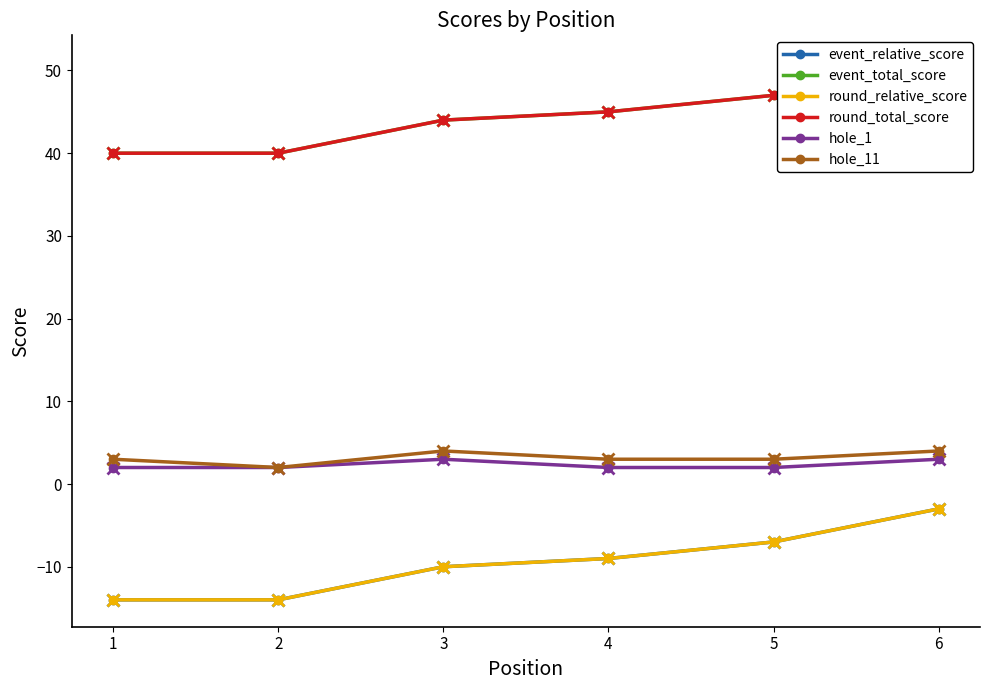

At which label does round_total_score reach its peak?

6